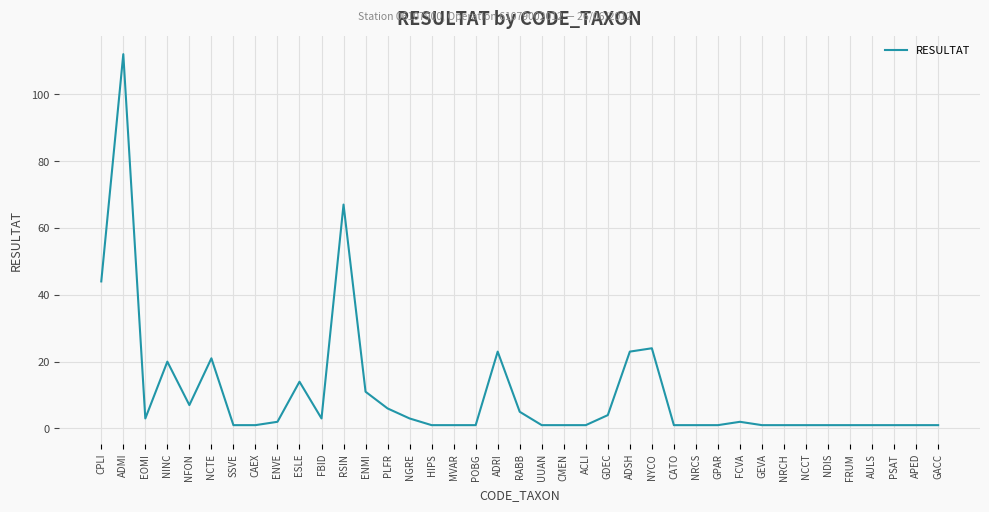

What is the difference between the values at EOMI and ESLE?

11